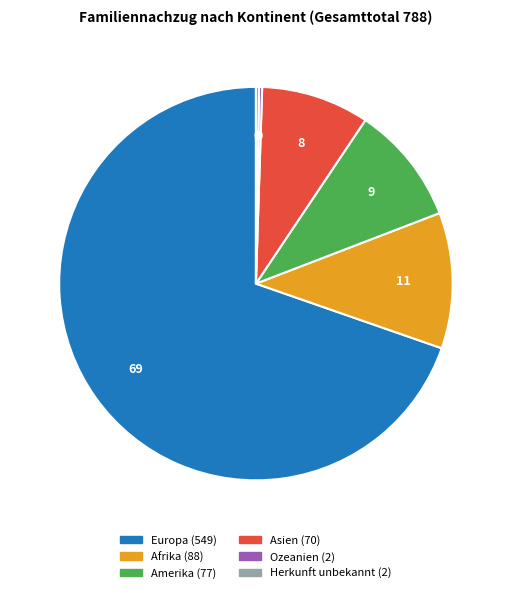

What is the ratio of the value at Afrika to the value at Asien?

1.3